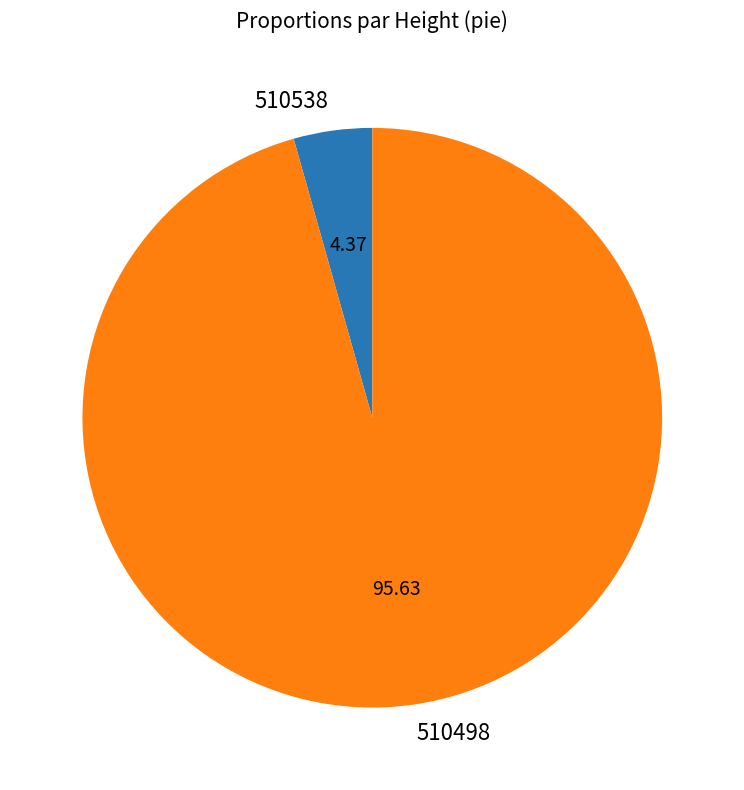

Does 510538 represent more than half of the total?

No